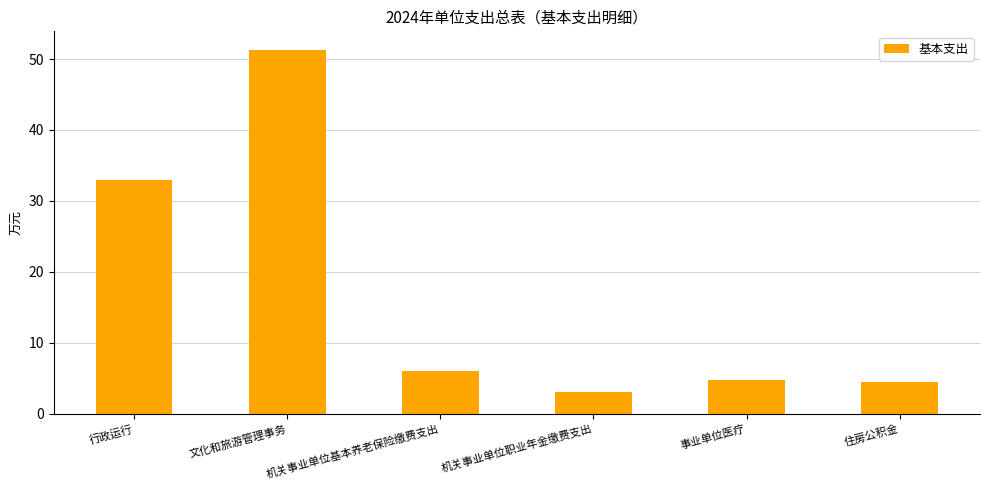

Which category has the lowest value across all series?

机关事业单位职业年金缴费支出